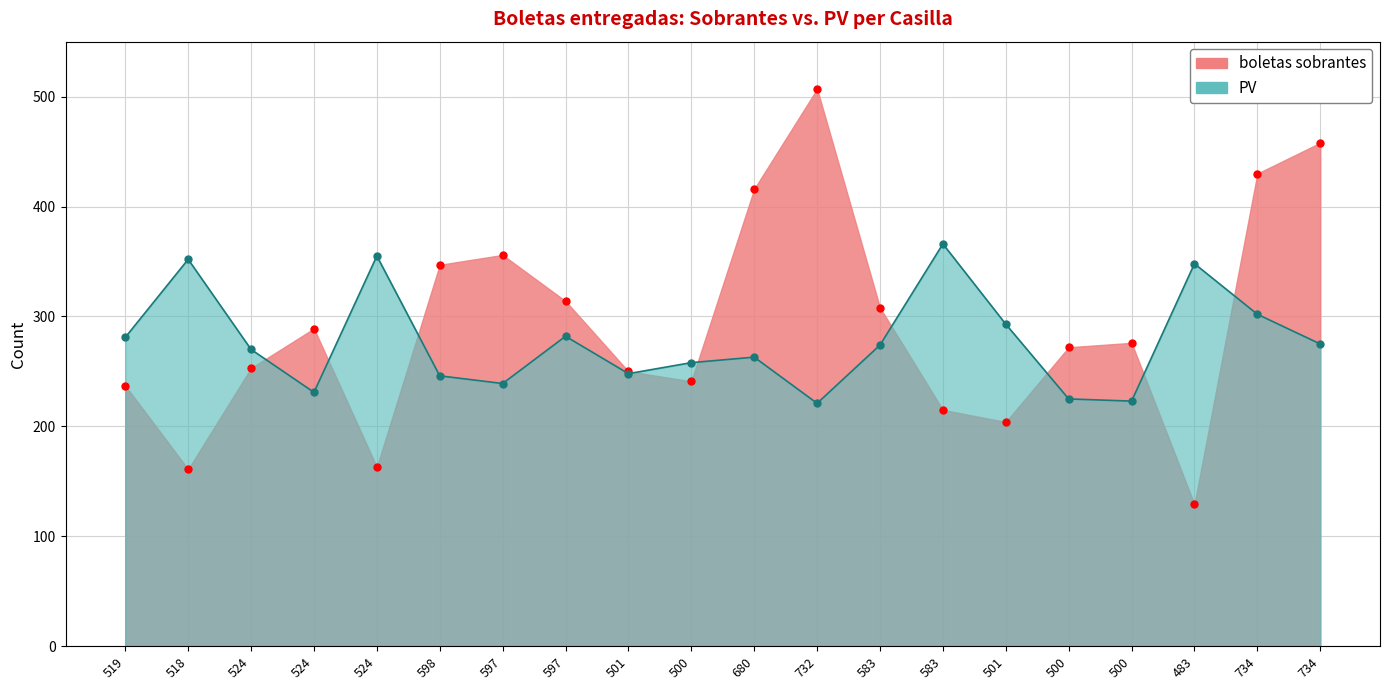

At which category does the chart reach its minimum across all series?

483